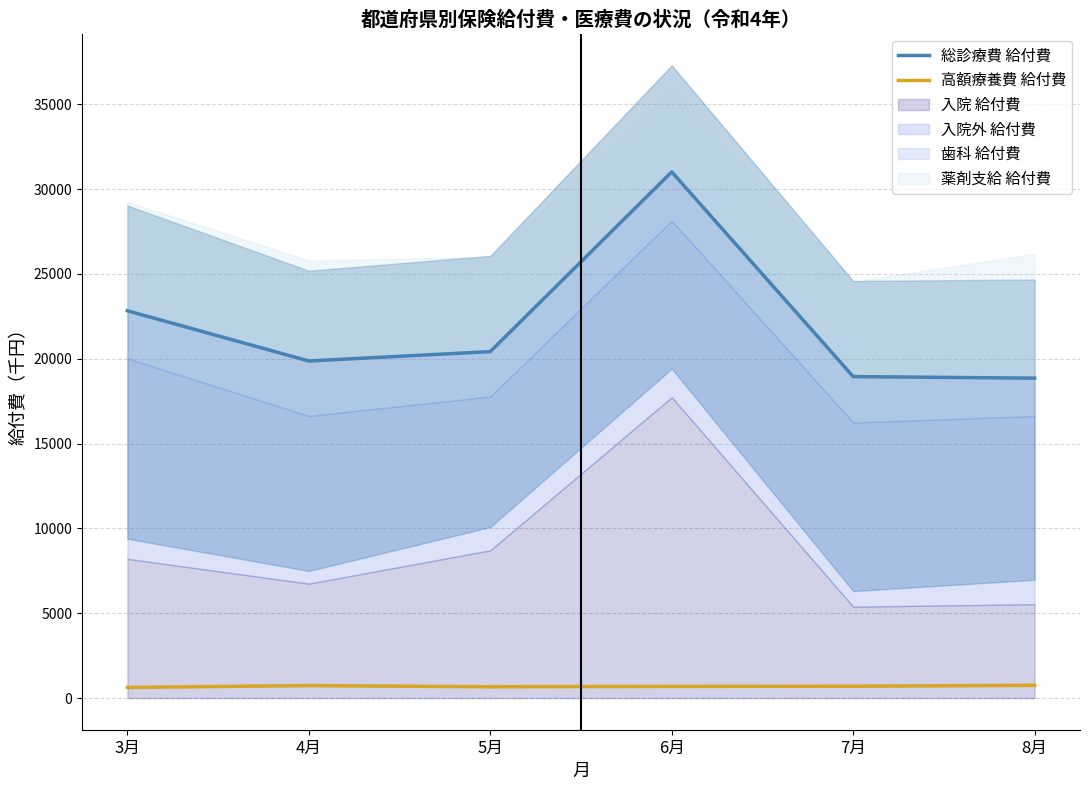

True or false: 総診療費 給付費 has more than 2 points higher than both neighbors.

False